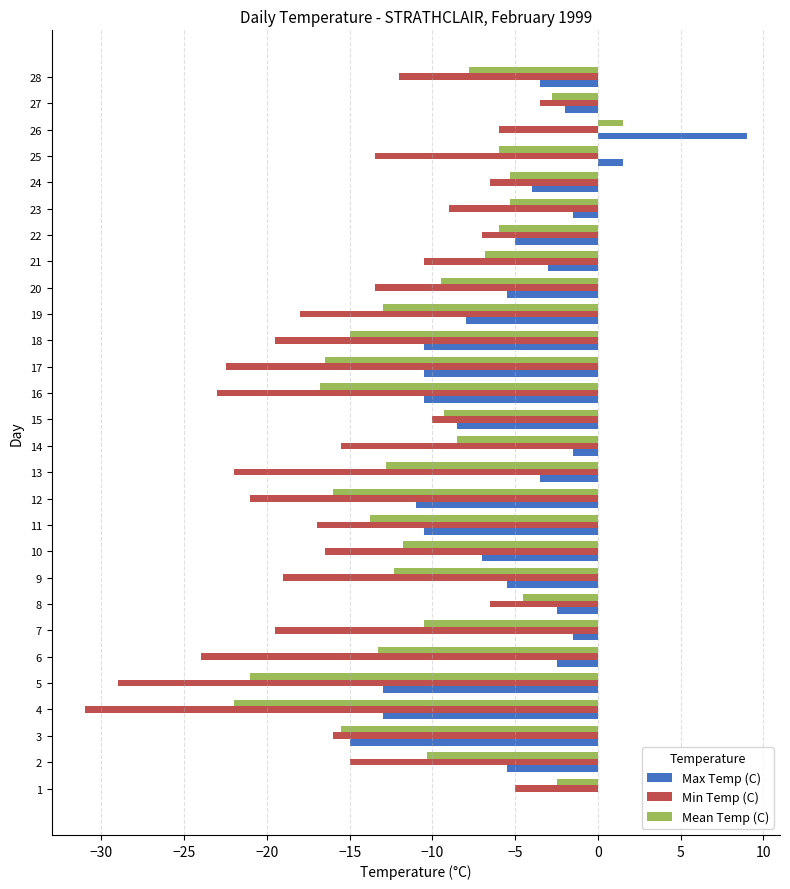

What is the sum of all Min Temp (C) values?

-431.5